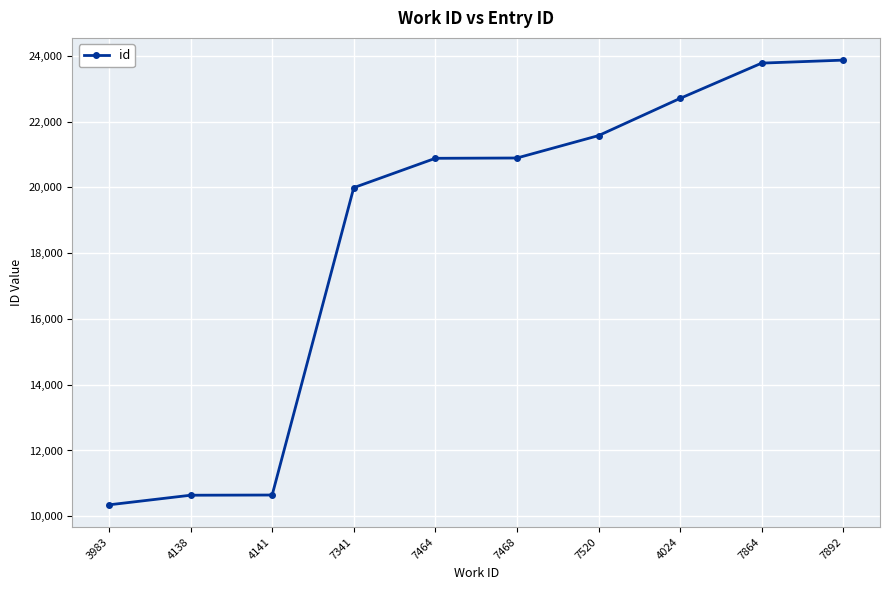

Count the number of categories in the chart.

10